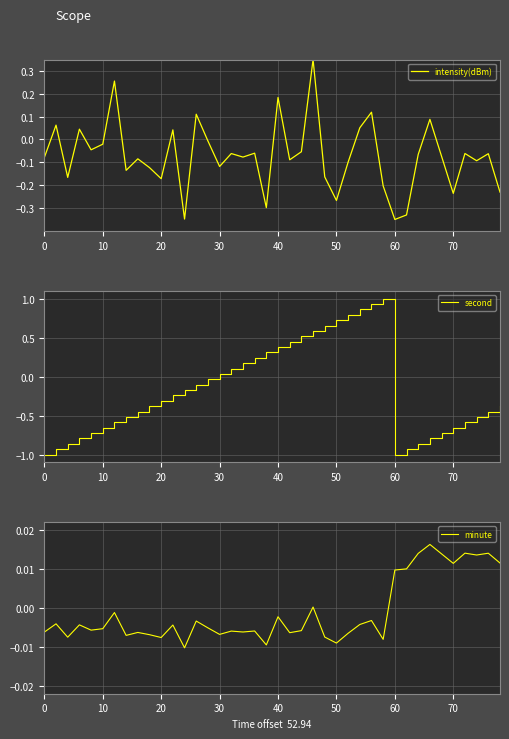

How many lines are shown in the chart?

3